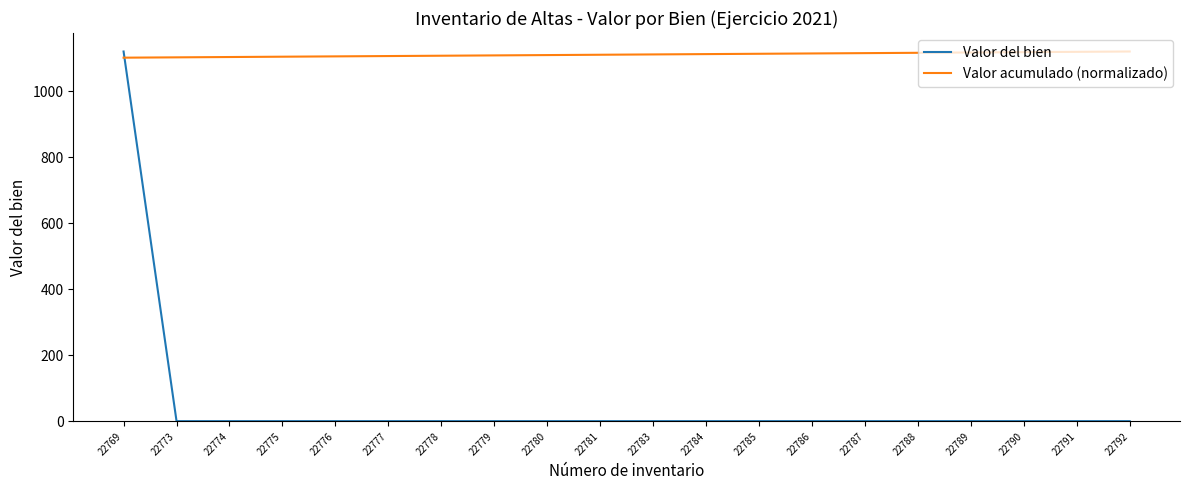

What is the lowest value of the Valor acumulado (normalizado) series?

1101.3